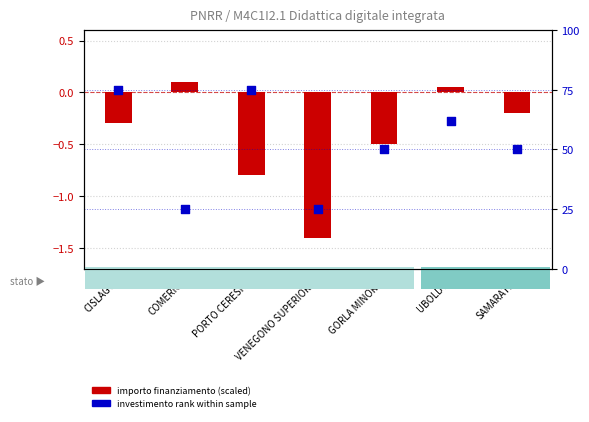

At which category is the sum across all series the highest?

CISLAGO